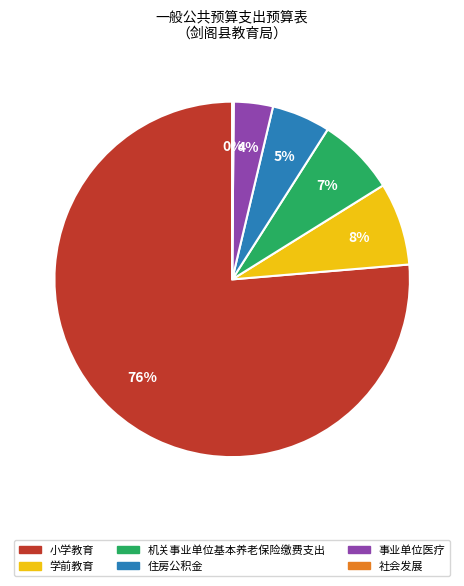

Is 小学教育 the majority of the pie?

Yes